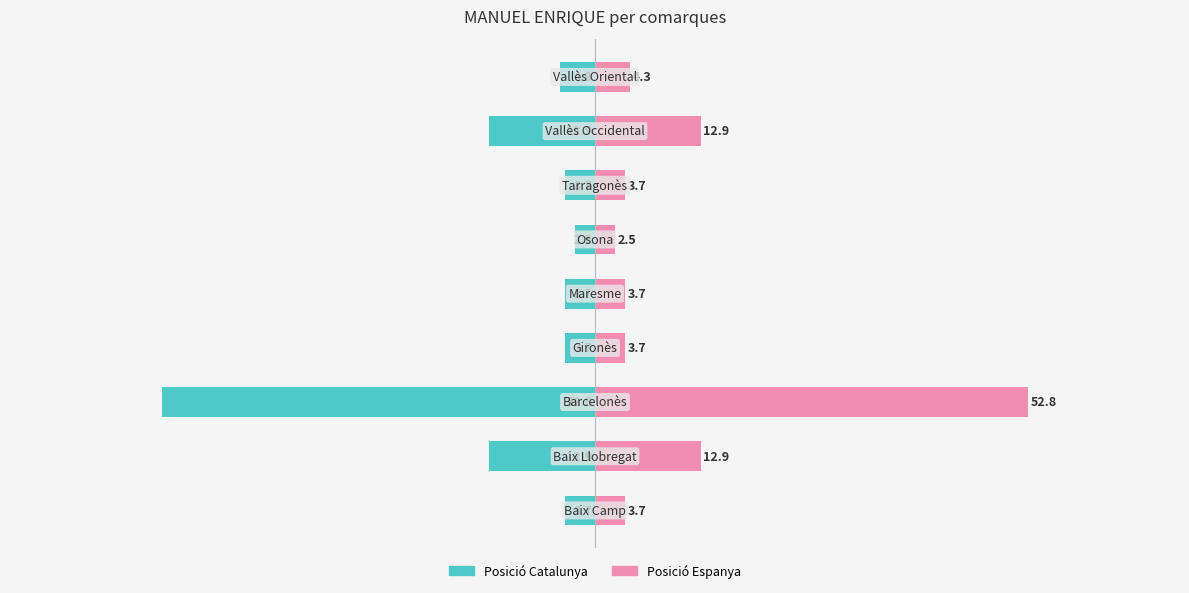

Does the chart contain stacked bars?

No